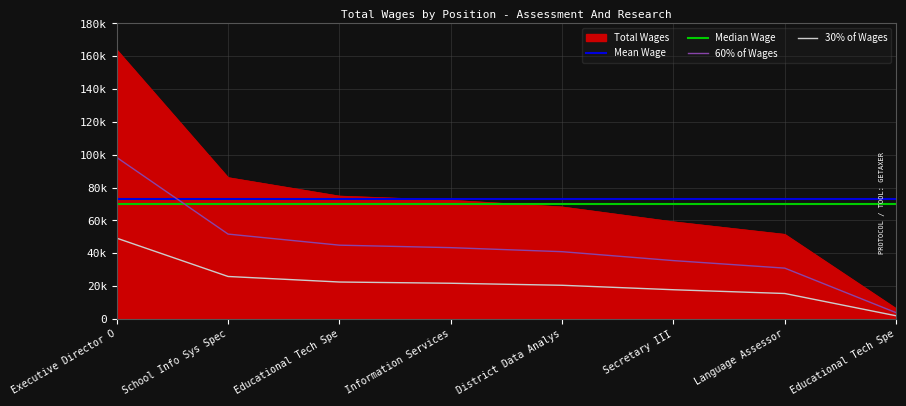

At which label does 60% of Wages reach its peak?

Executive Director O